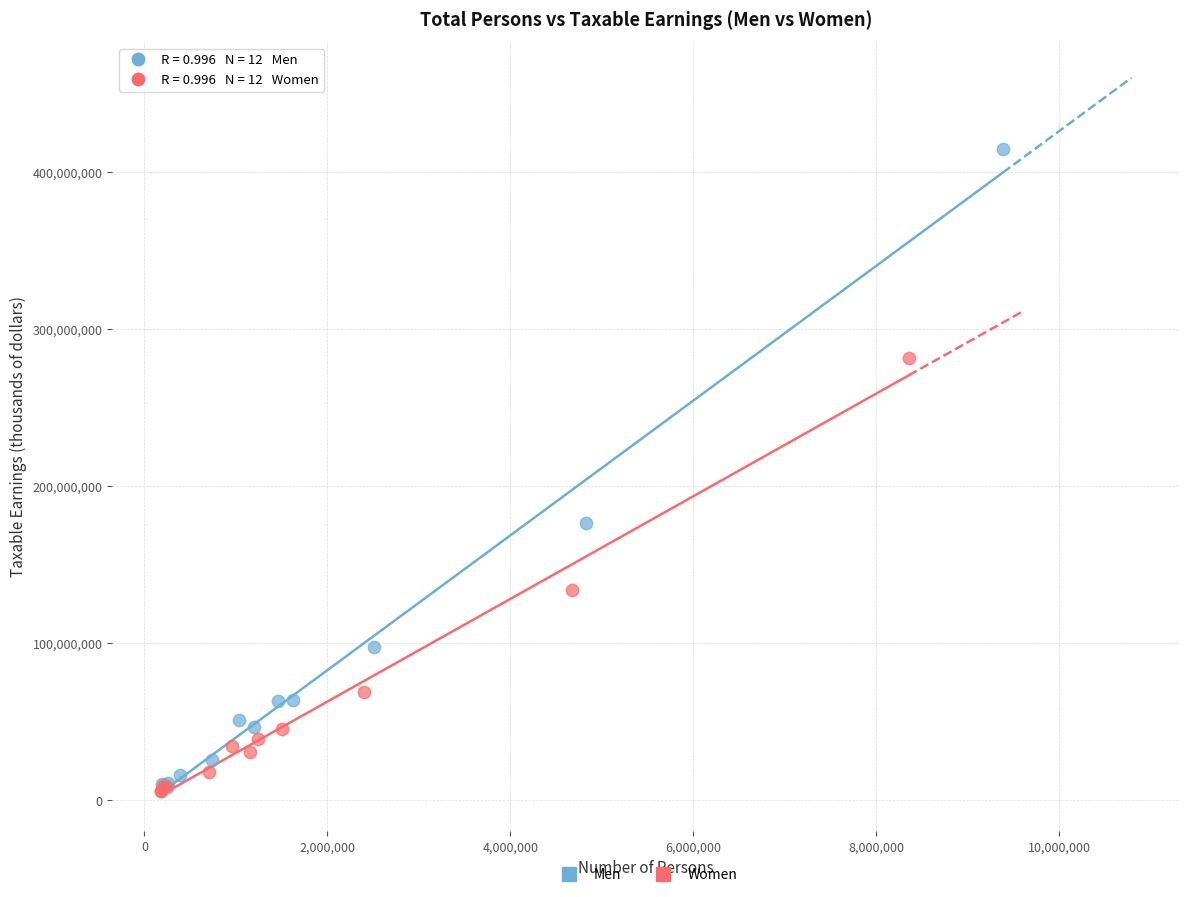

Which series has the largest Y range (max minus min)?

Men